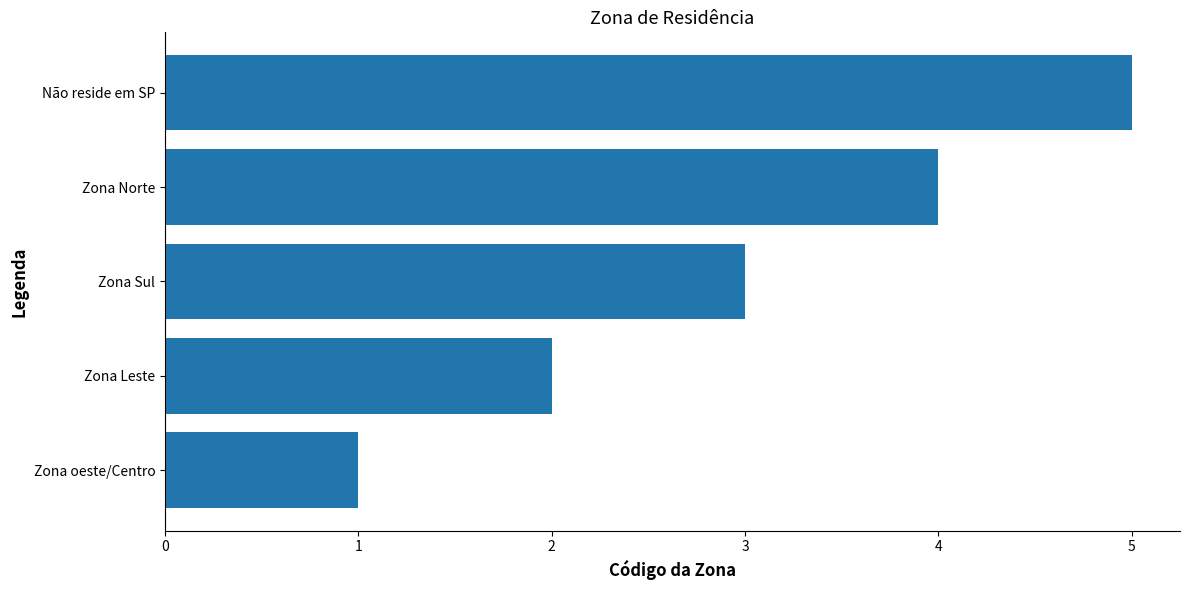

List the labels in order of value, smallest first.

Zona oeste/Centro, Zona Leste, Zona Sul, Zona Norte, Não reside em SP